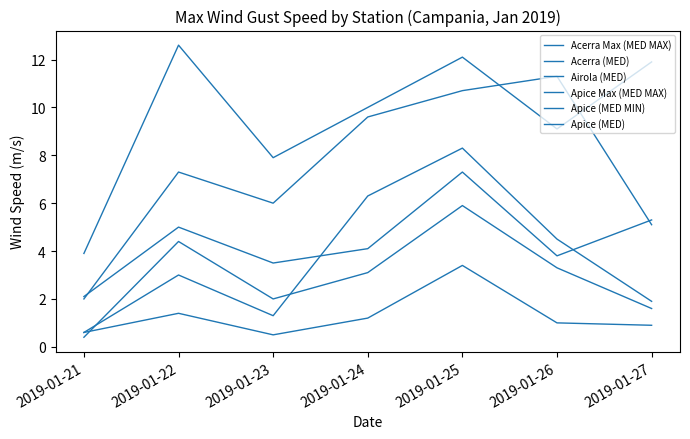

How many distinct data groups are displayed?

6